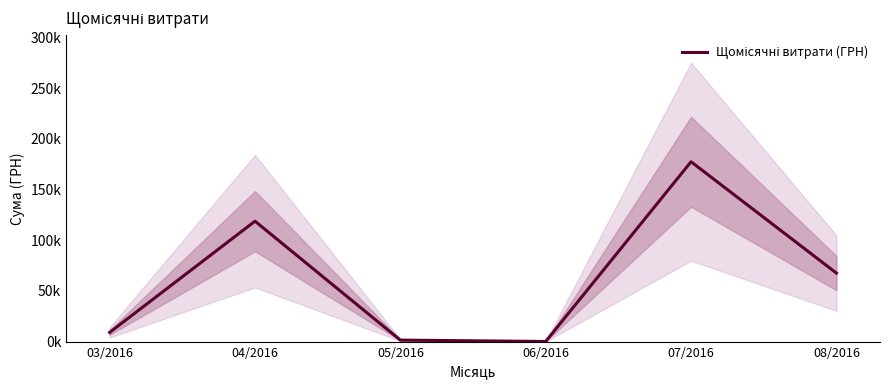

Is it true that the value at 08/2016 is 67637.2?

True